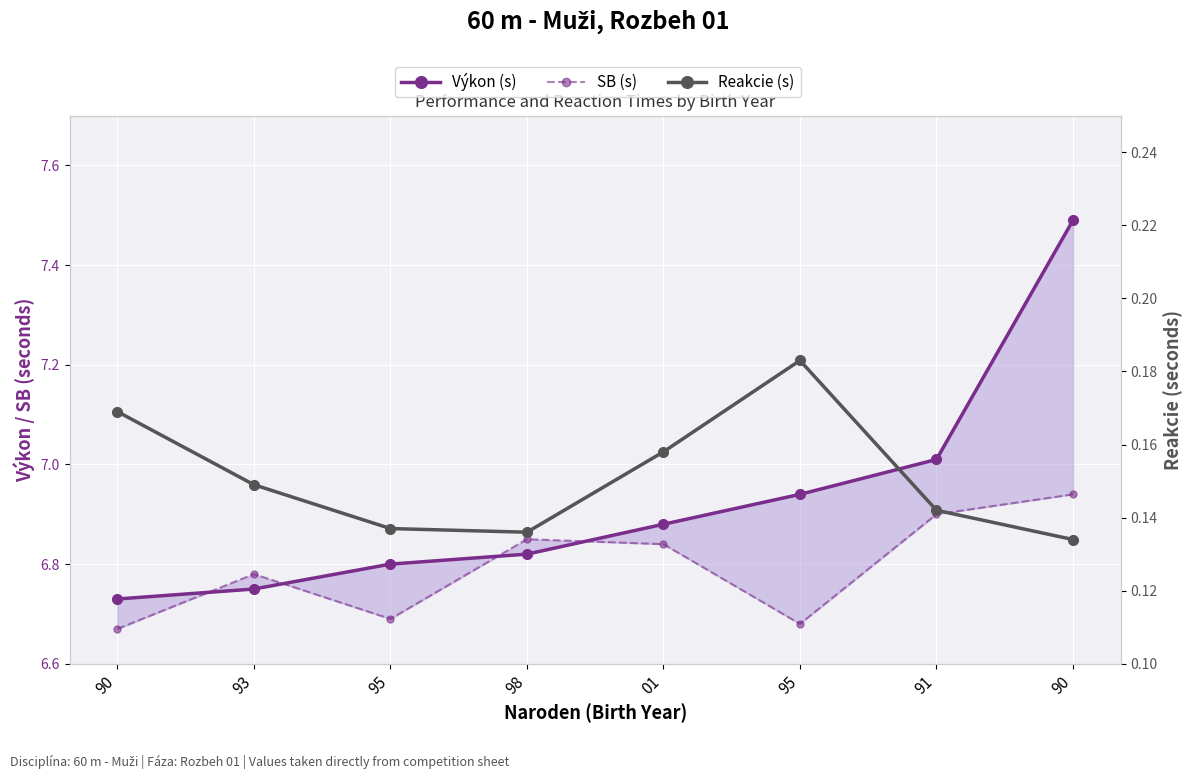

What are all the series names shown in the legend?

Výkon (s), SB (s), Reakcie (s)